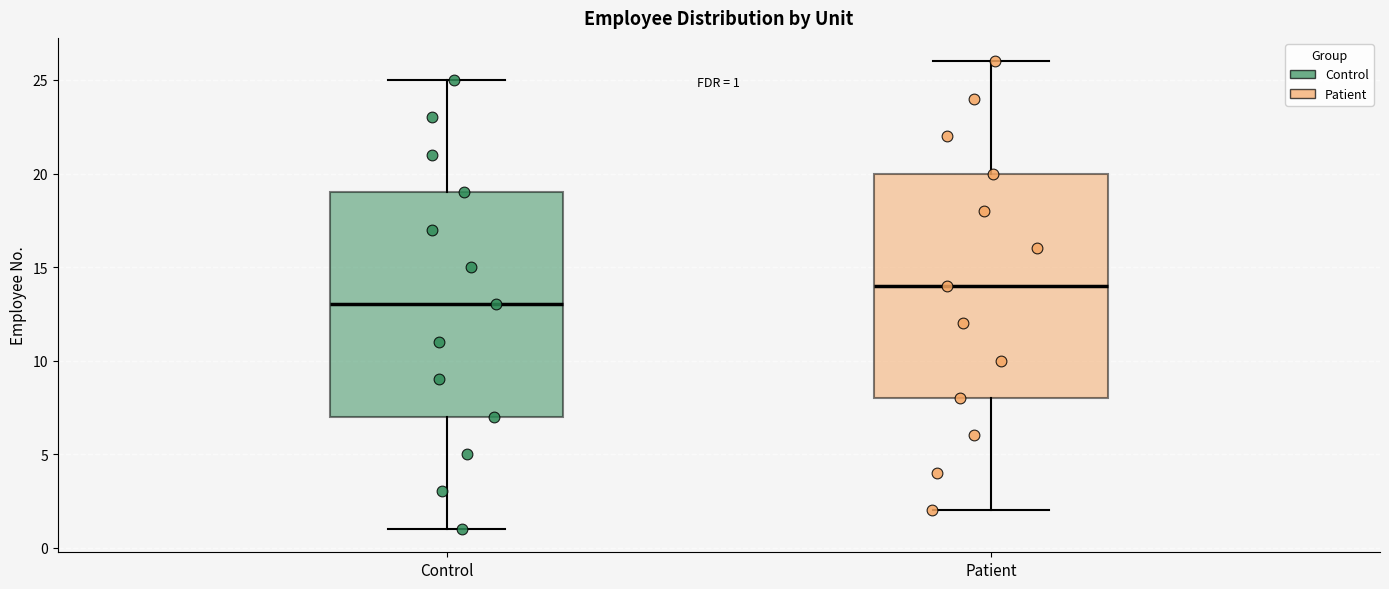

Which box's median line is the lowest?

Control